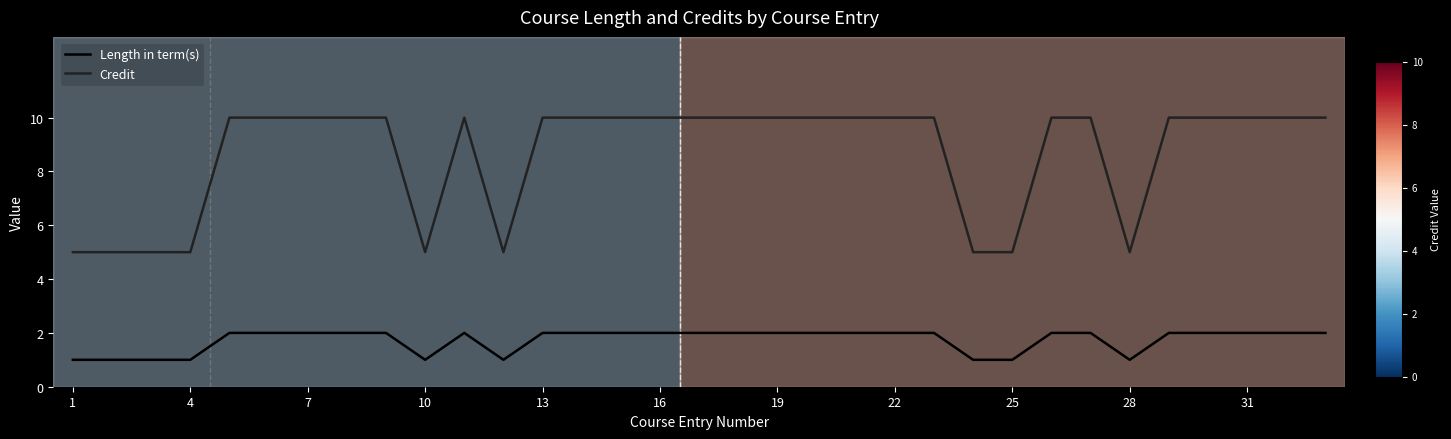

Which series has the largest total across all categories?

Credit